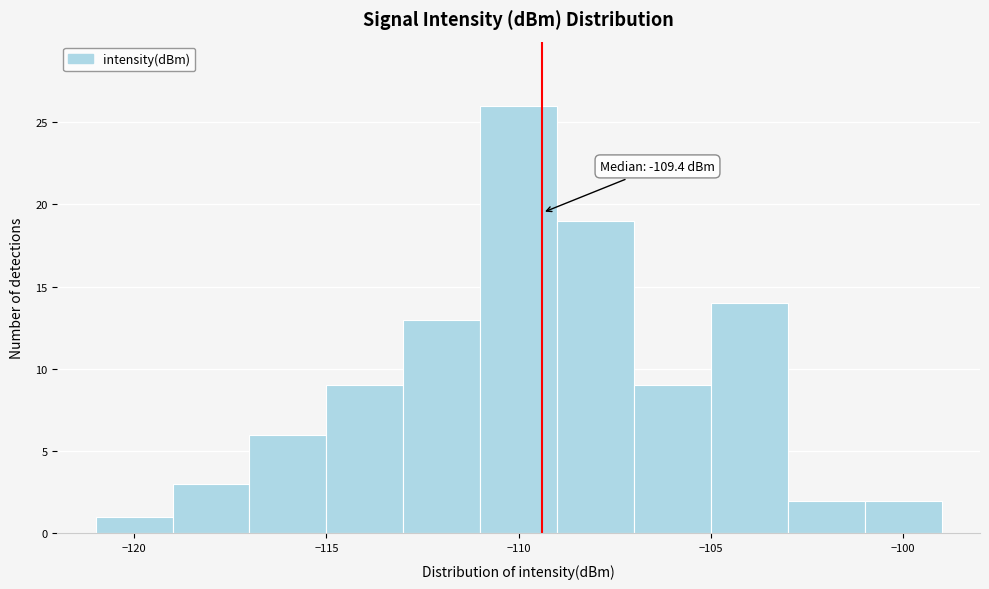

Over which range of the x-axis is the bar tallest?

-111 to -109